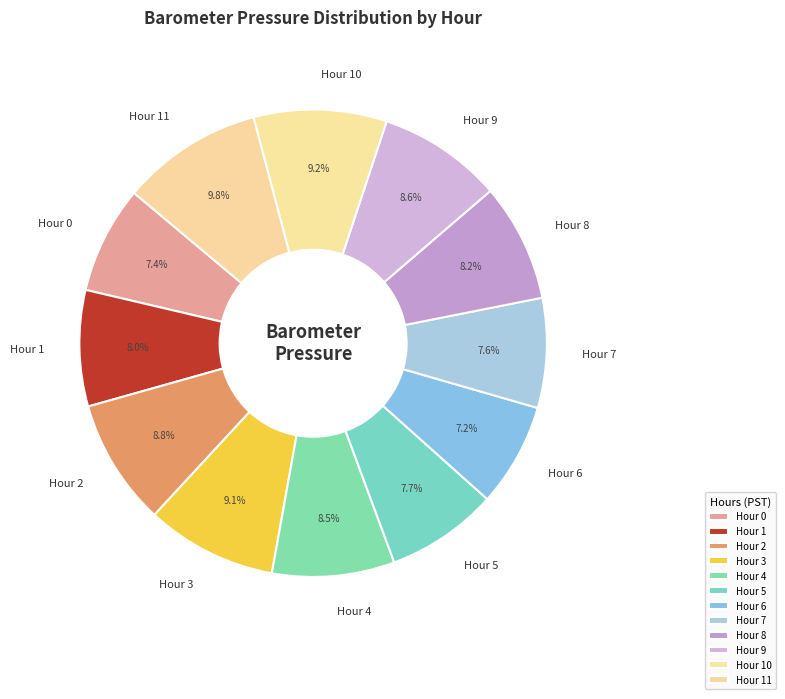

Which slice is the largest?

Hour 11